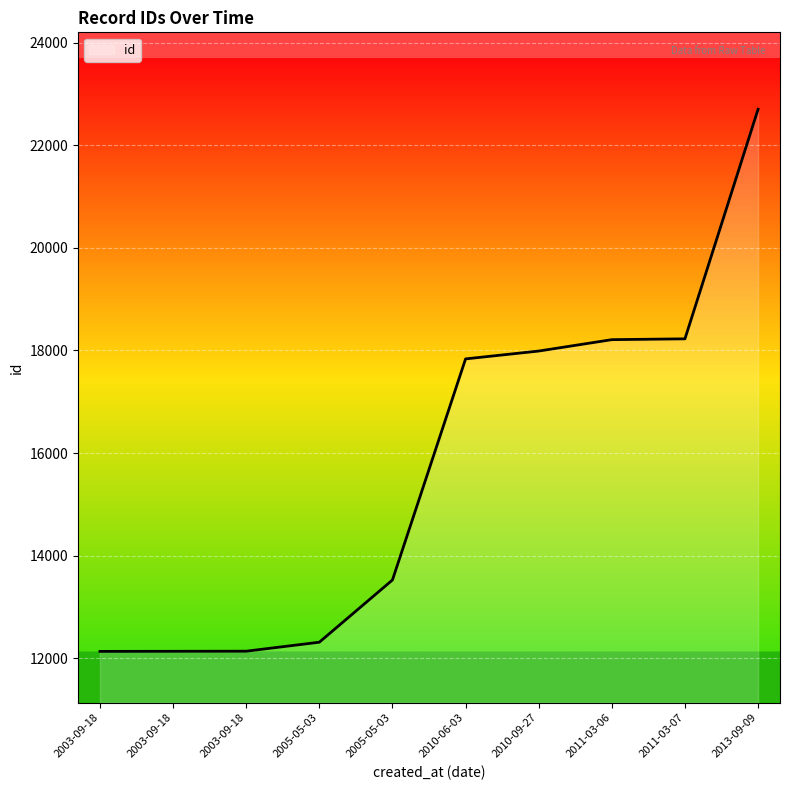

What is the difference between the maximum and minimum values?

10568